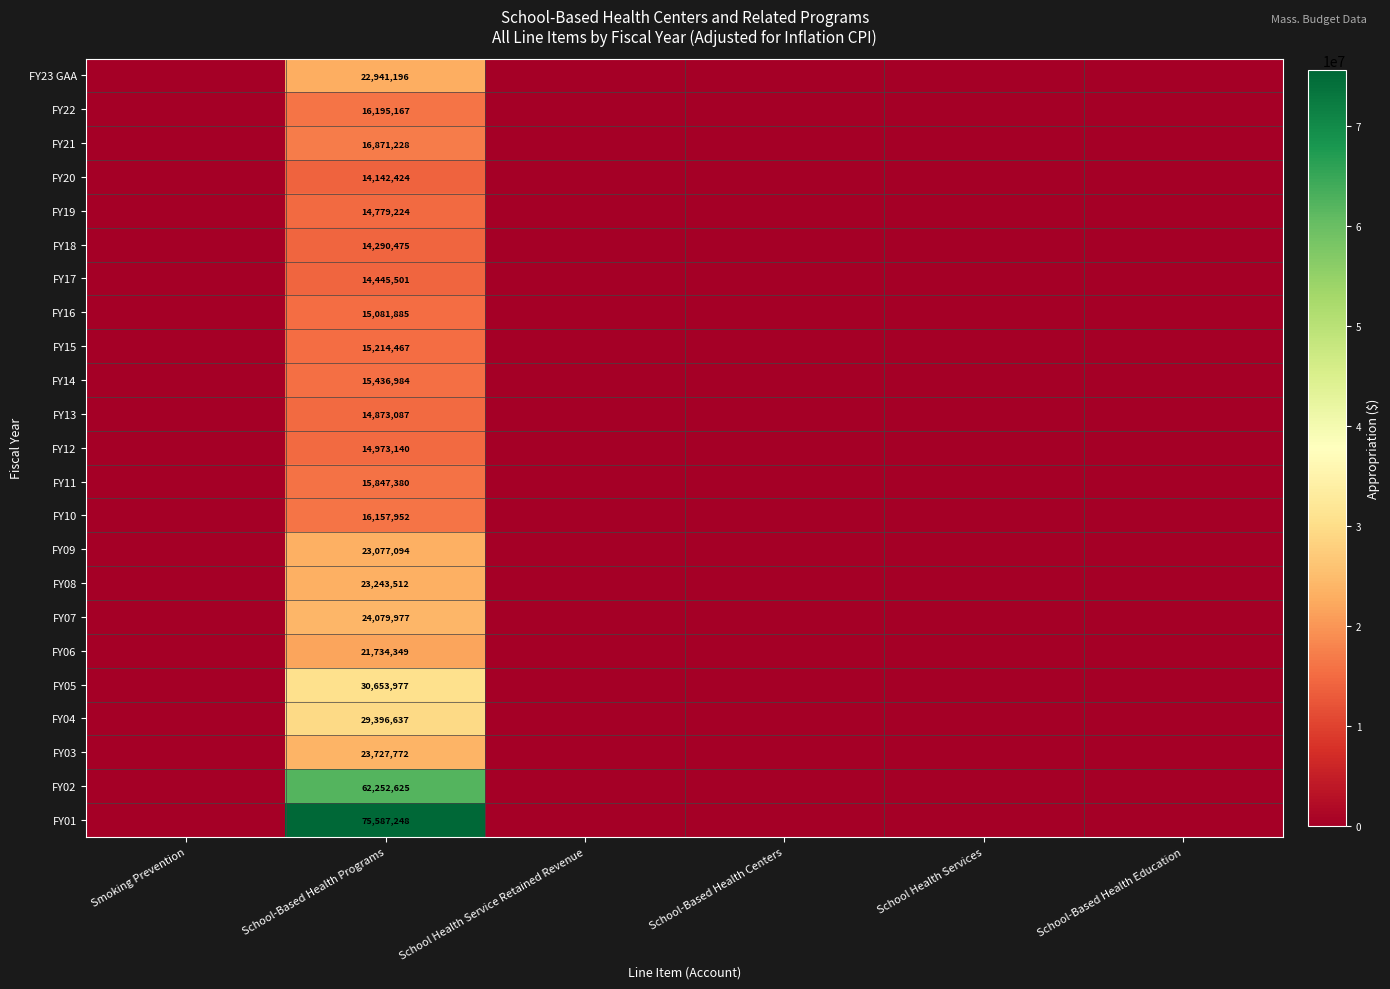

How many values in the FY13 series exceed 0?

1